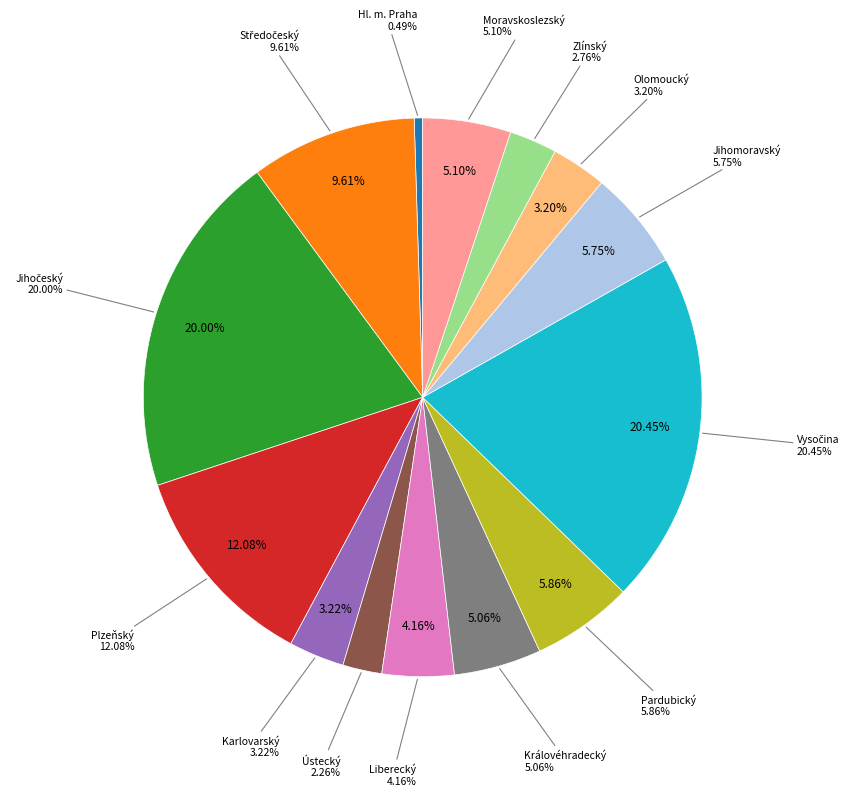

What is the ratio of the value at Zlínský to the value at Olomoucký?

0.9